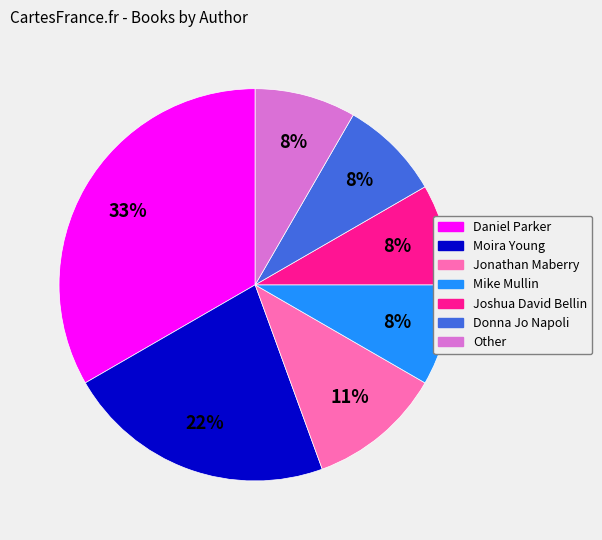

Which category has the biggest portion of the pie?

Daniel Parker